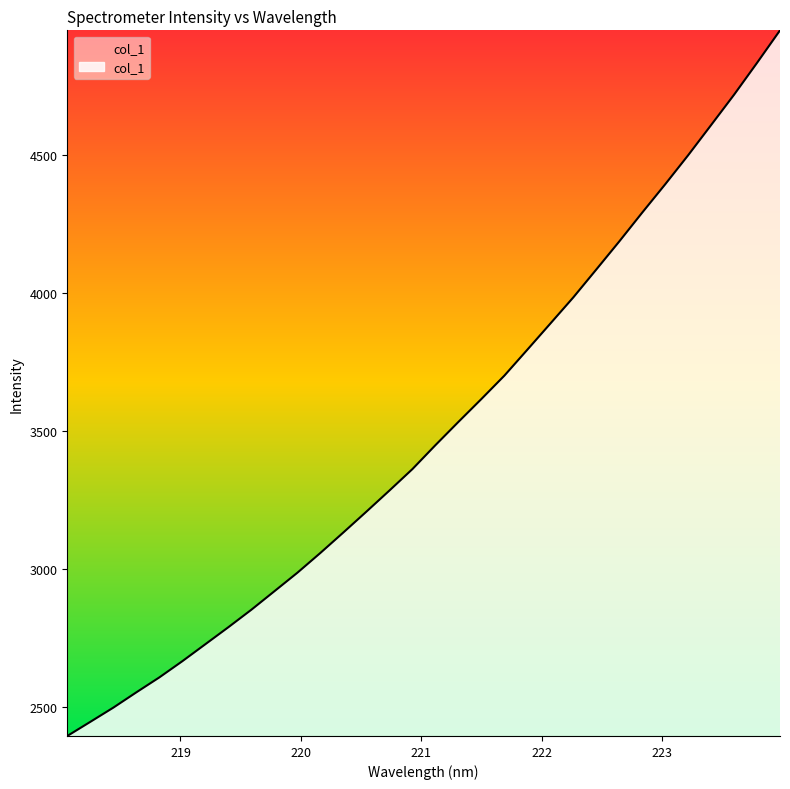

What value does the data have at 223.7895?

4833.8